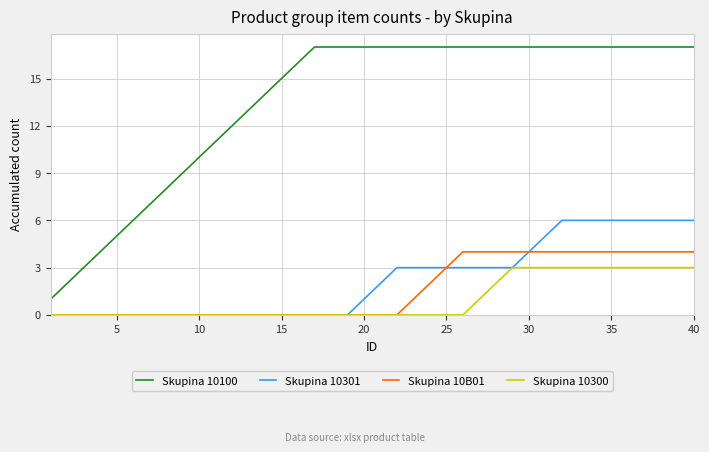

Which series has the largest total across all categories?

Skupina 10100